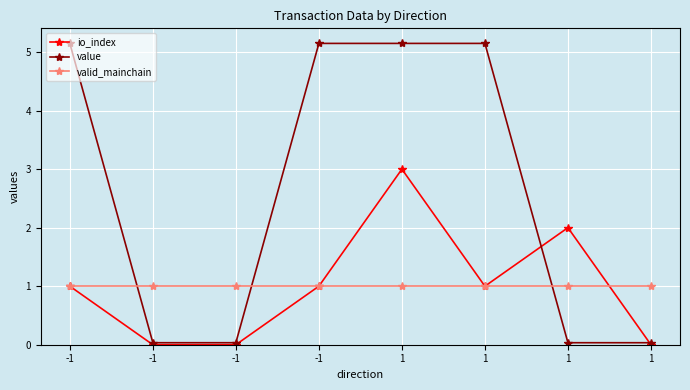

Where do valid_mainchain and io_index first cross each other?

1 and 1